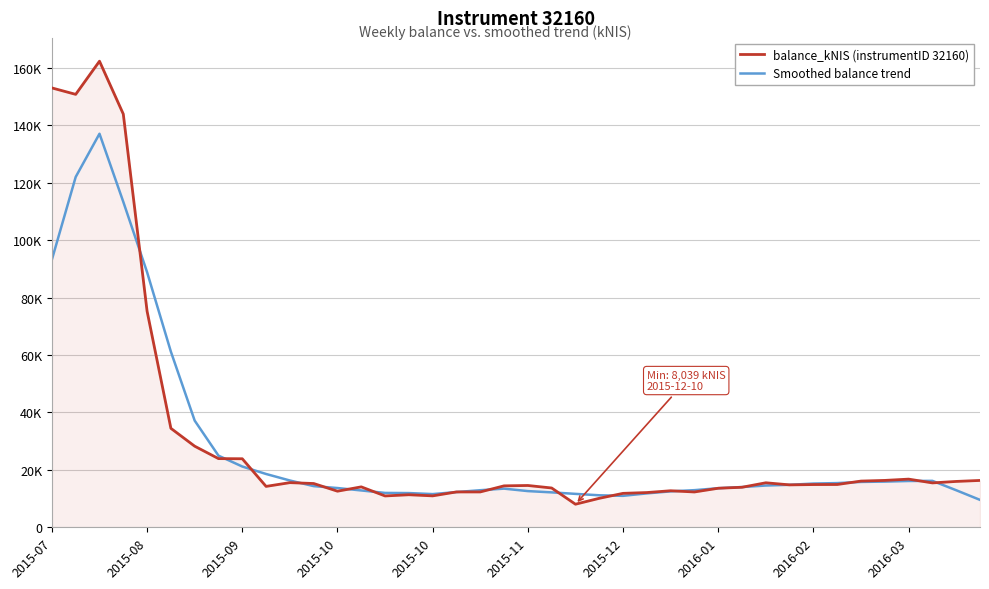

What is the highest value of the Smoothed balance trend series?

137071.2